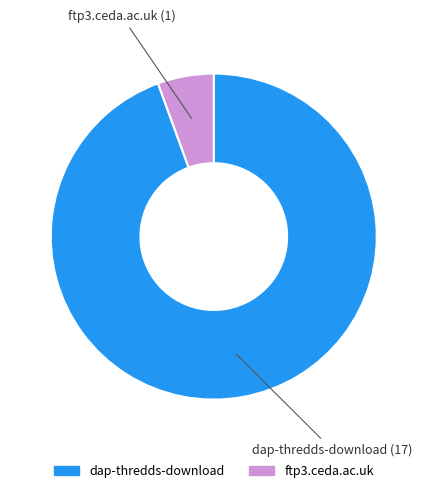

Which slice is the smallest?

ftp3.ceda.ac.uk